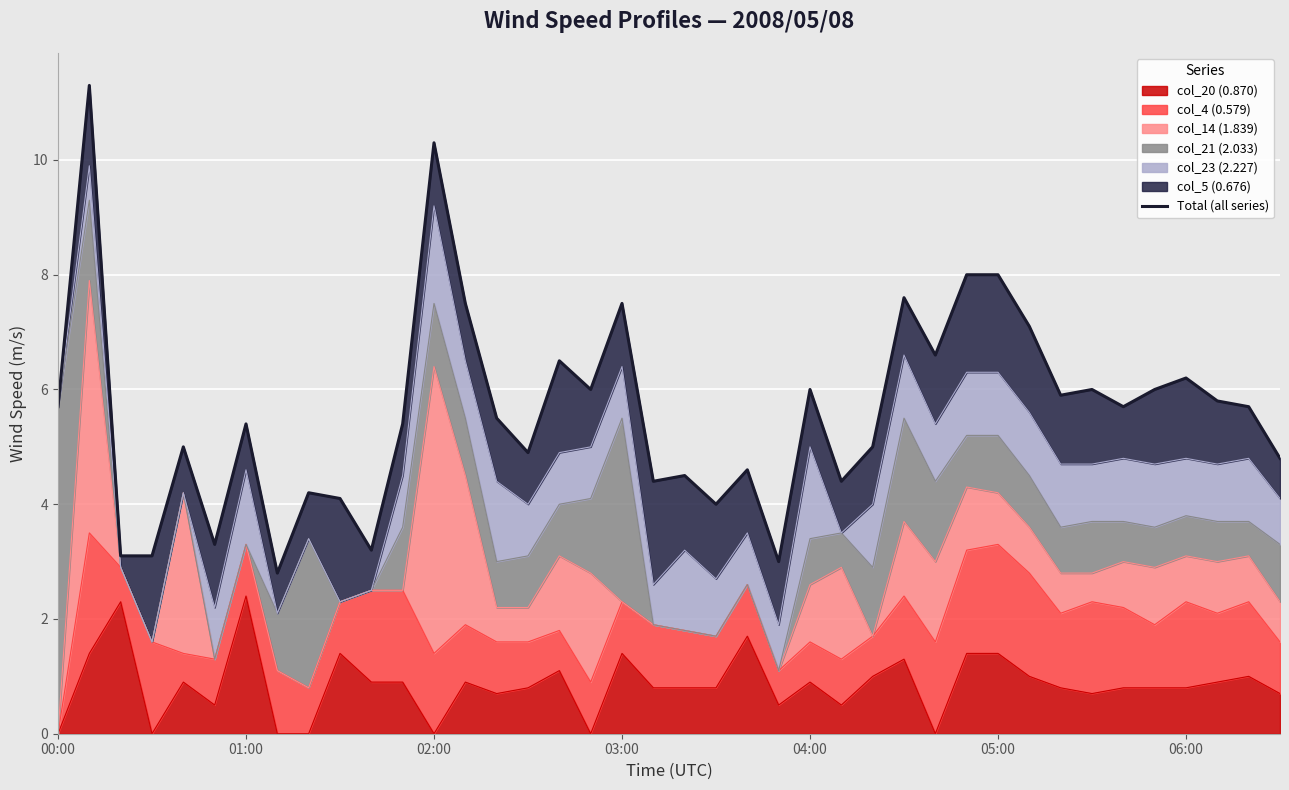

Reading left to right, list all the values displayed in this chart.

5.7	11.3	3.1	3.1	5.0	3.3	5.4	2.8	4.2	4.1	3.2	5.4	10.3	7.5	5.5	4.9	6.5	6.0	7.5	4.4	4.5	4.0	4.6	3.0	6.0	4.4	5.0	7.6	6.6	8.0	8.0	7.1	5.9	6.0	5.7	6.0	6.2	5.8	5.7	4.8